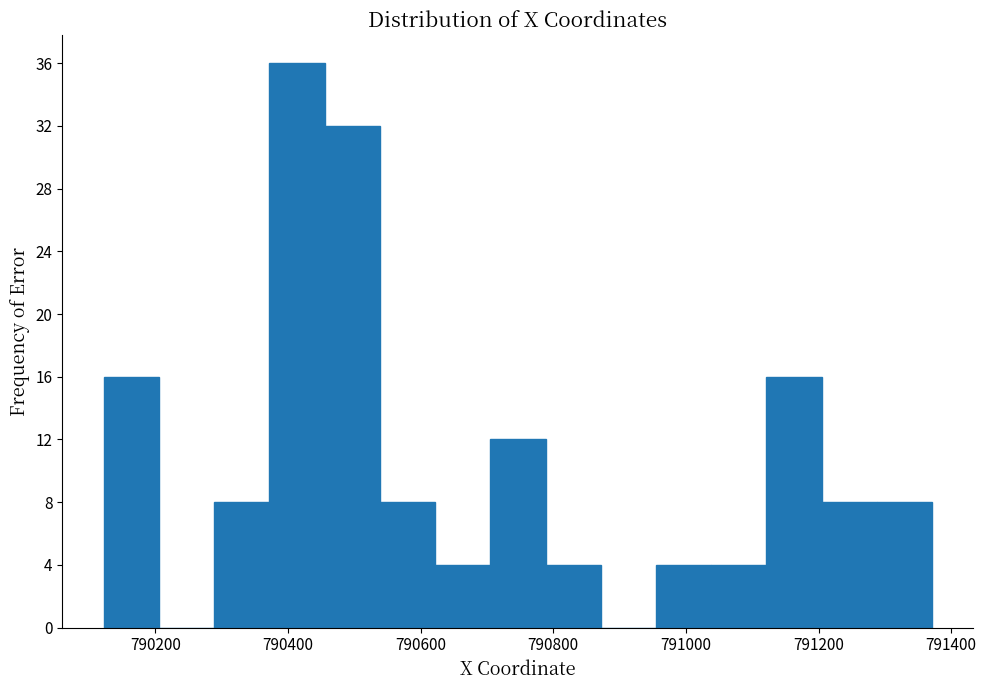

What is the height of the bar covering 790540 to 790620 on the x-axis? Neither the bar edges nor the heights are printed on the chart, so give them approximately, as read against the axes.

8